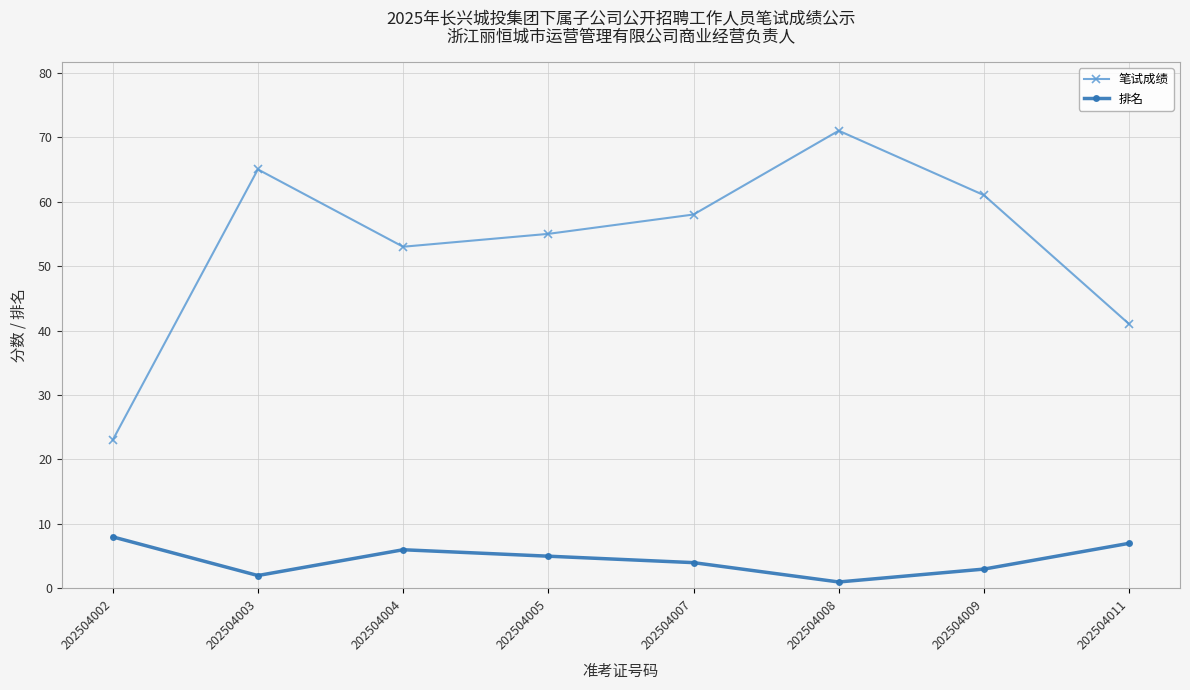

What are all the series names shown in the legend?

笔试成绩, 排名